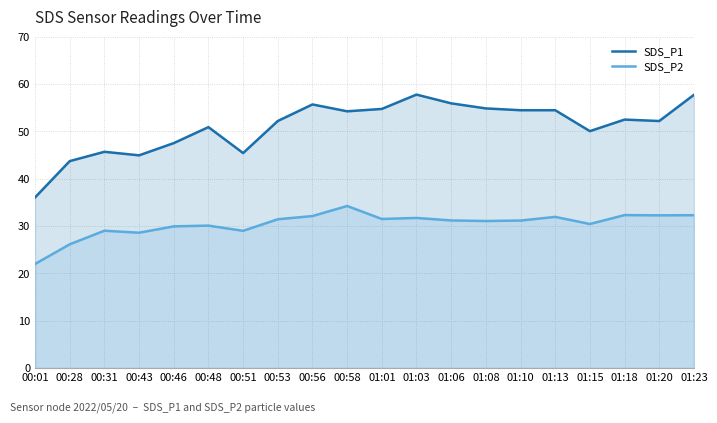

Does the chart display data point markers on the line(s)?

No